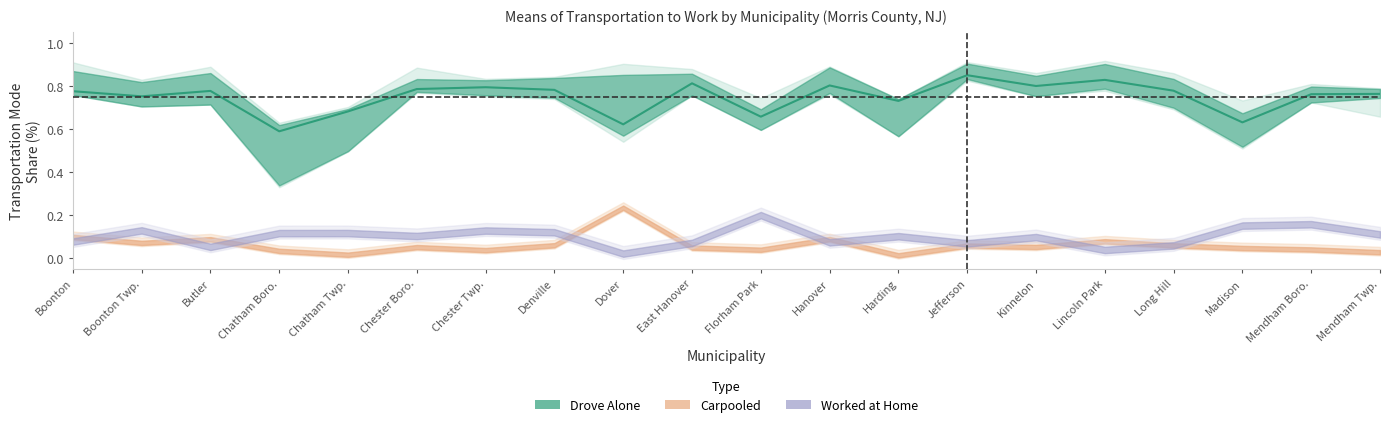

Is it true that Worked at Home (%) equals 0.1 at Boonton?

False